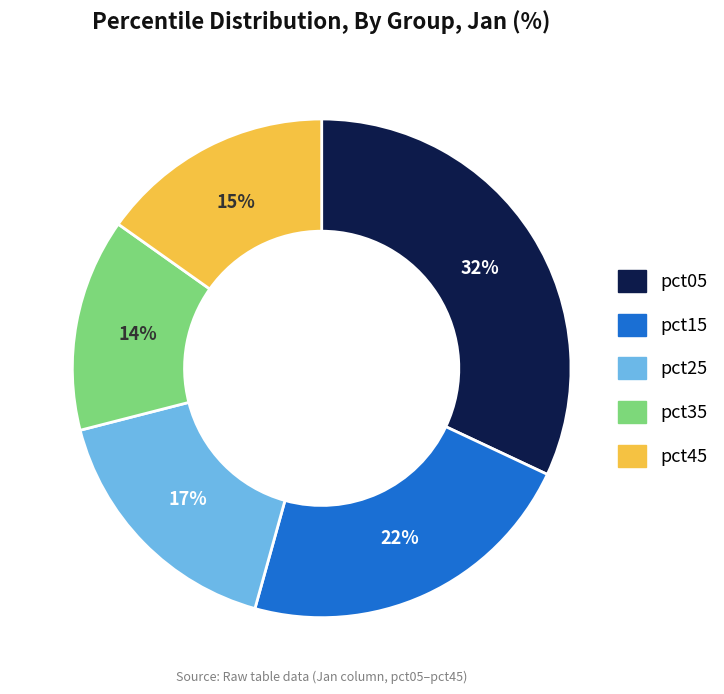

What is the largest slice in the pie chart?

pct05